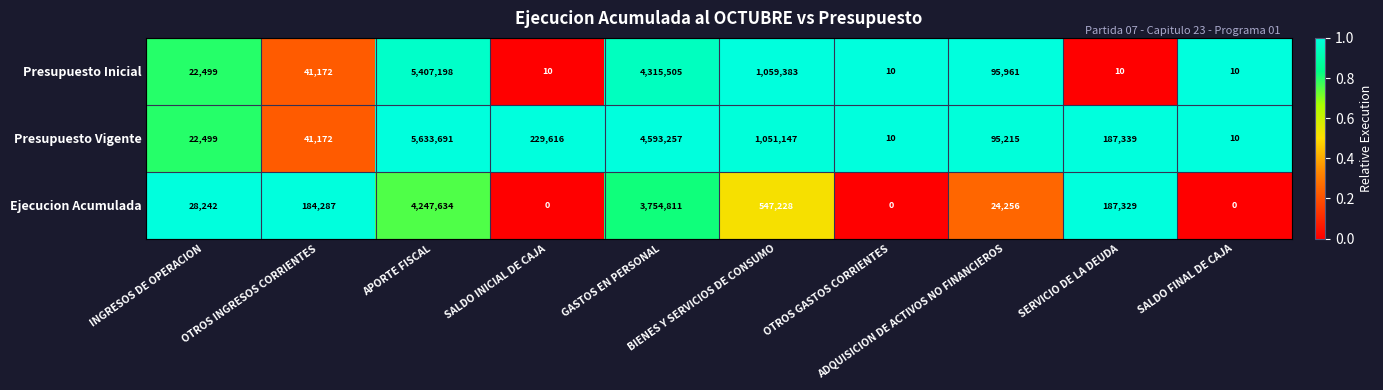

What is the maximum value shown in the chart?

5633691